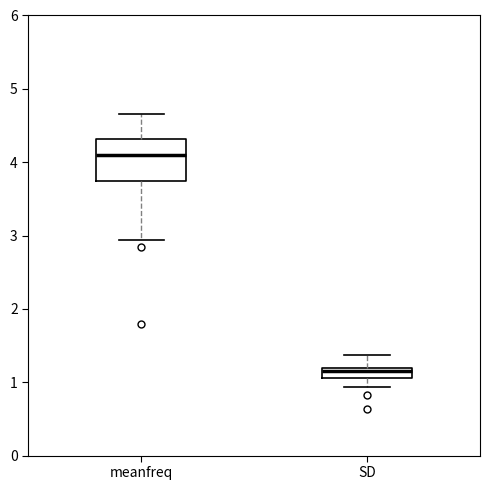

Where does the lower whisker of the box for SD end on the y-axis? The values are not printed on the chart, so give them approximately, as read against the axis.

0.9